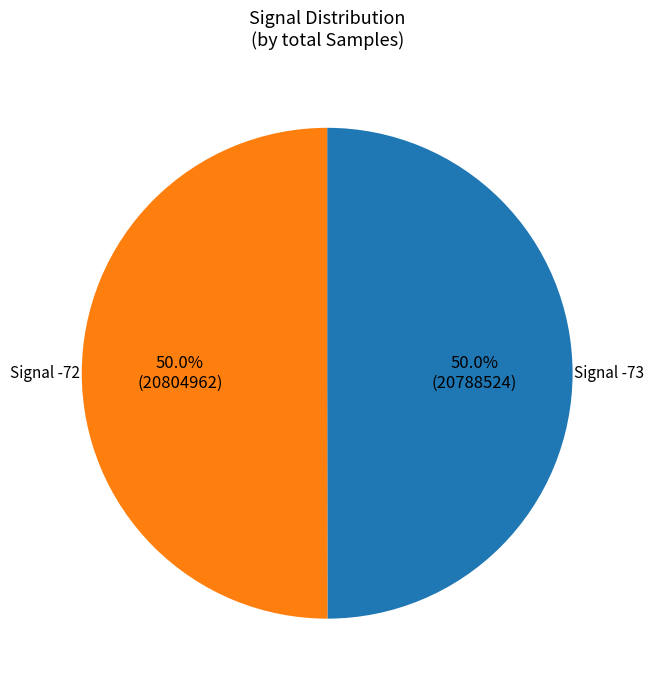

Is there any slice that represents more than half of the pie?

Yes